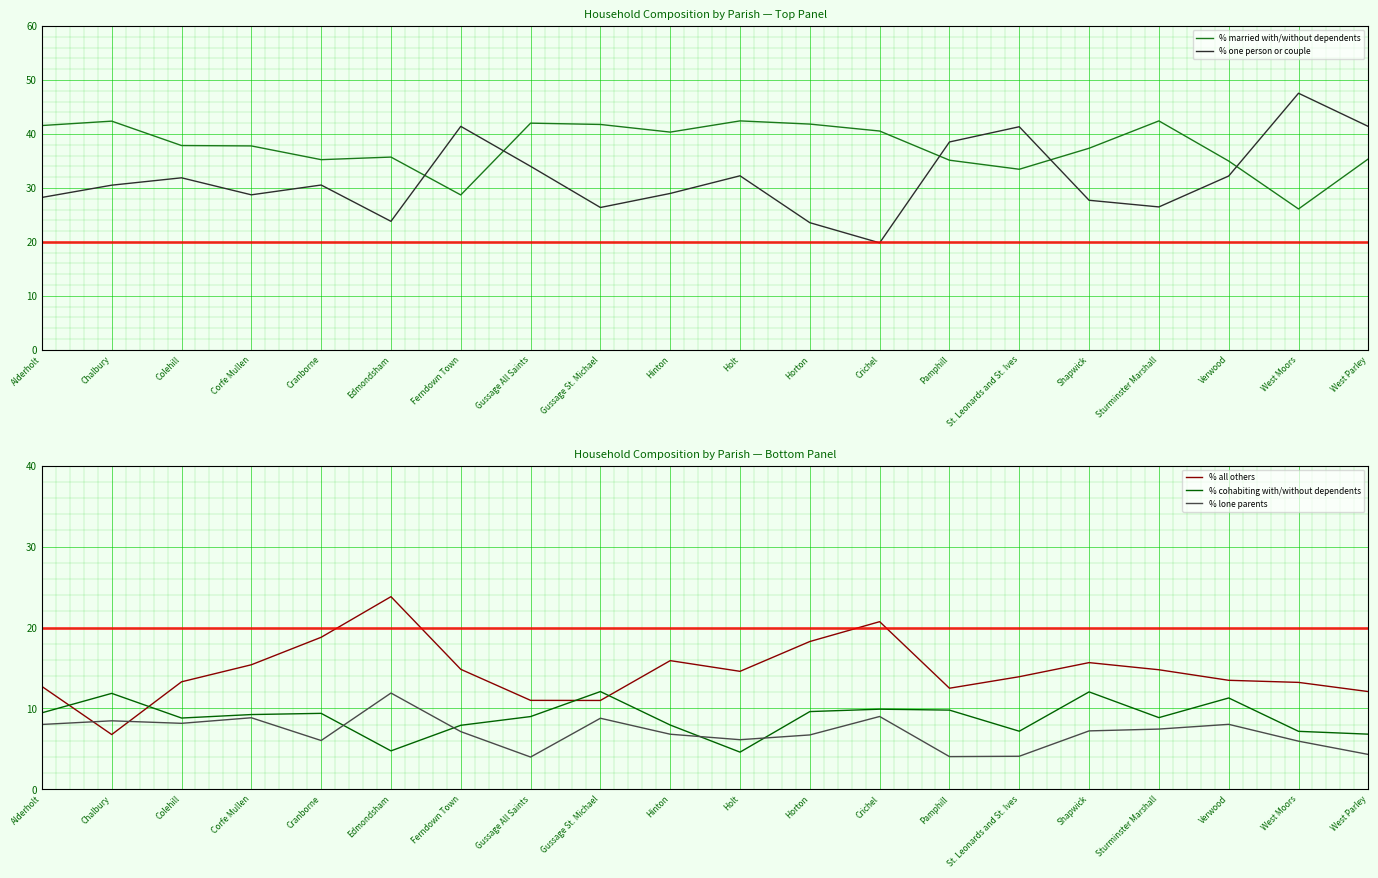

At which label does % one person or couple first exceed 30?

Chalbury